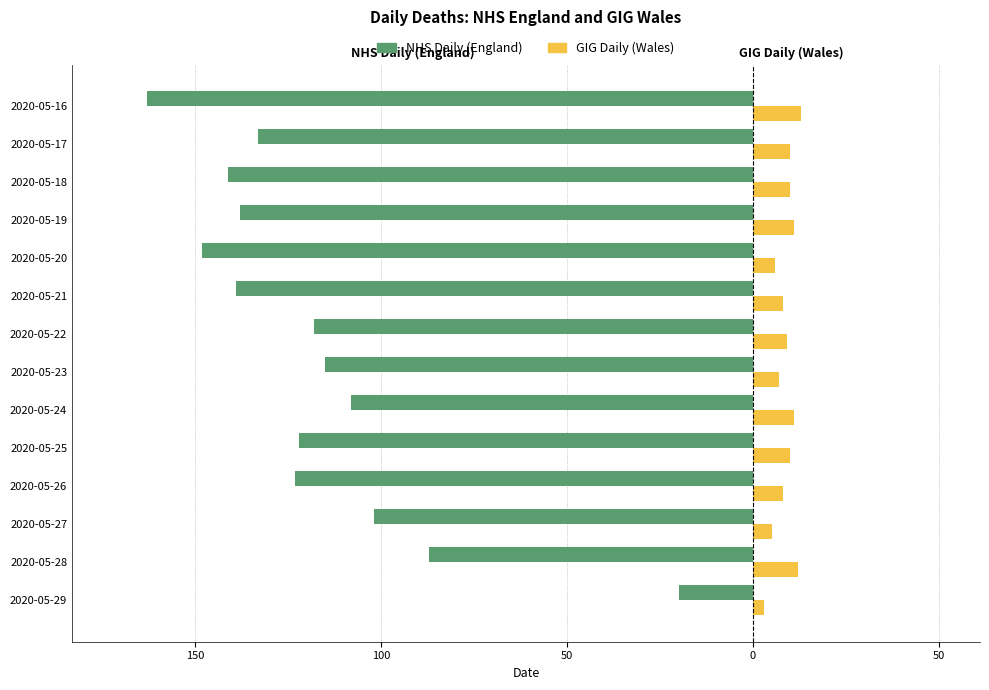

What is the difference between the maximum and minimum values in the GIG Daily (Wales) series?

10